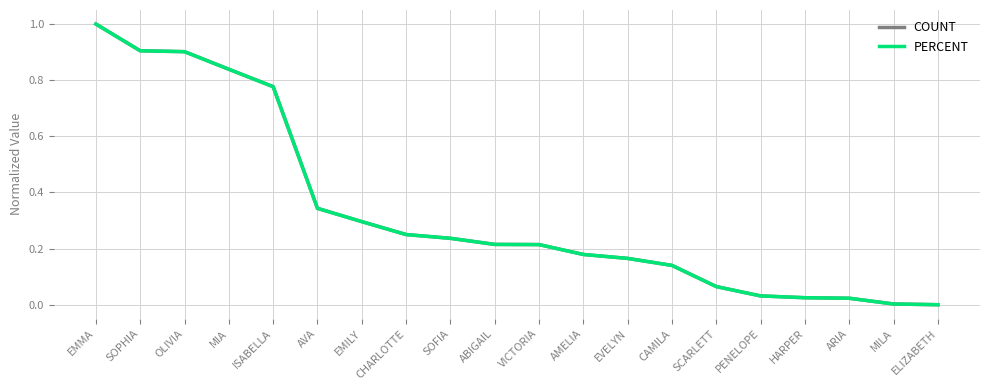

True or false: PERCENT and COUNT intersect in this chart.

True